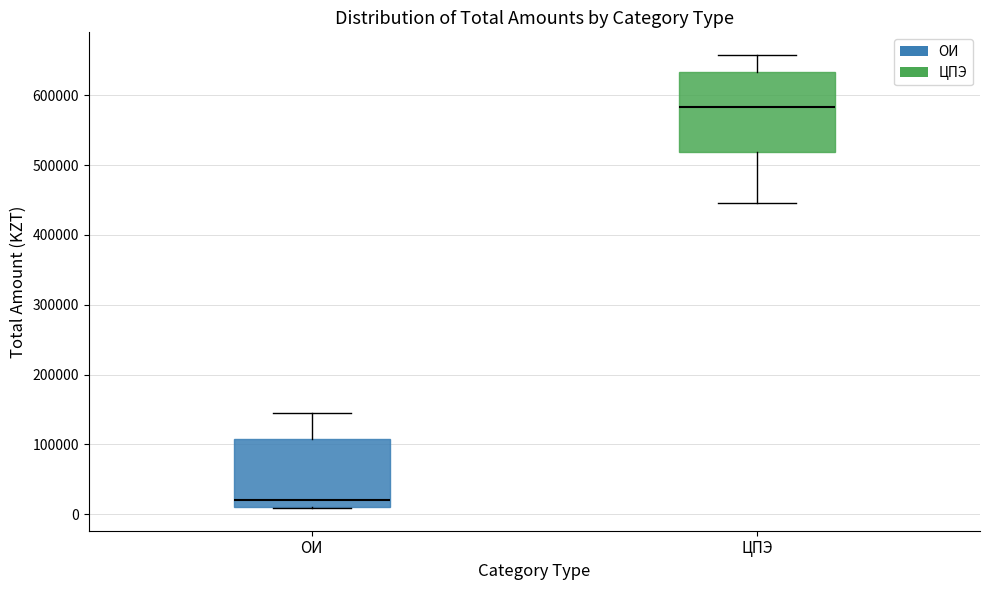

Which box's median line is the highest?

ЦПЭ